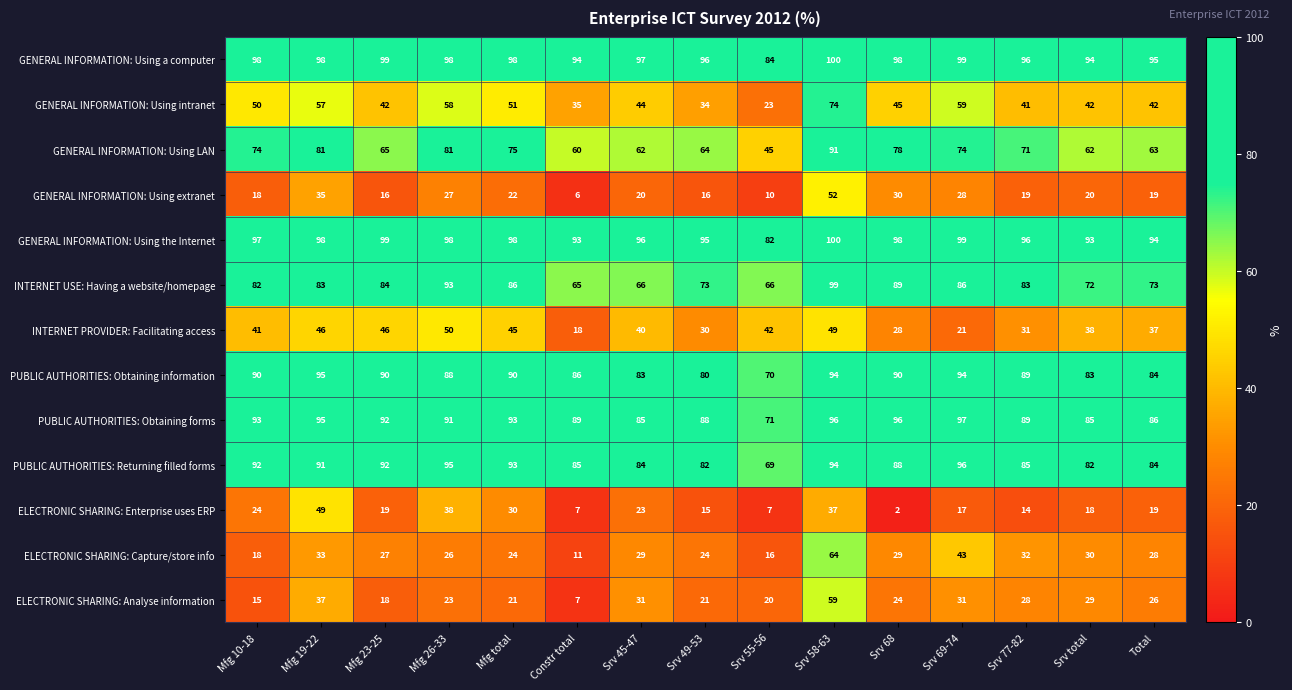

Which category has the highest value in the INTERNET USE: Having a website/homepage series?

Srv 58-63